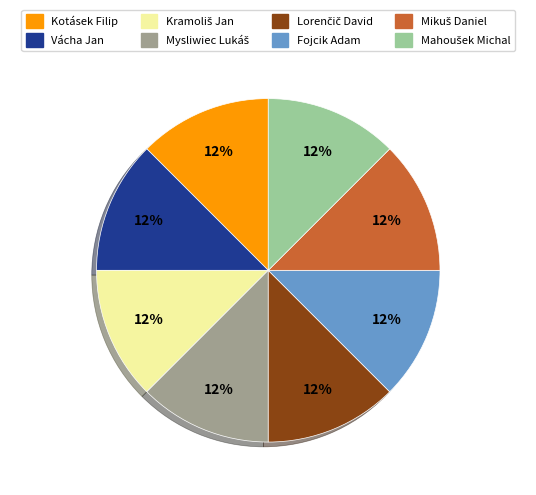

Does any single category account for the majority?

No